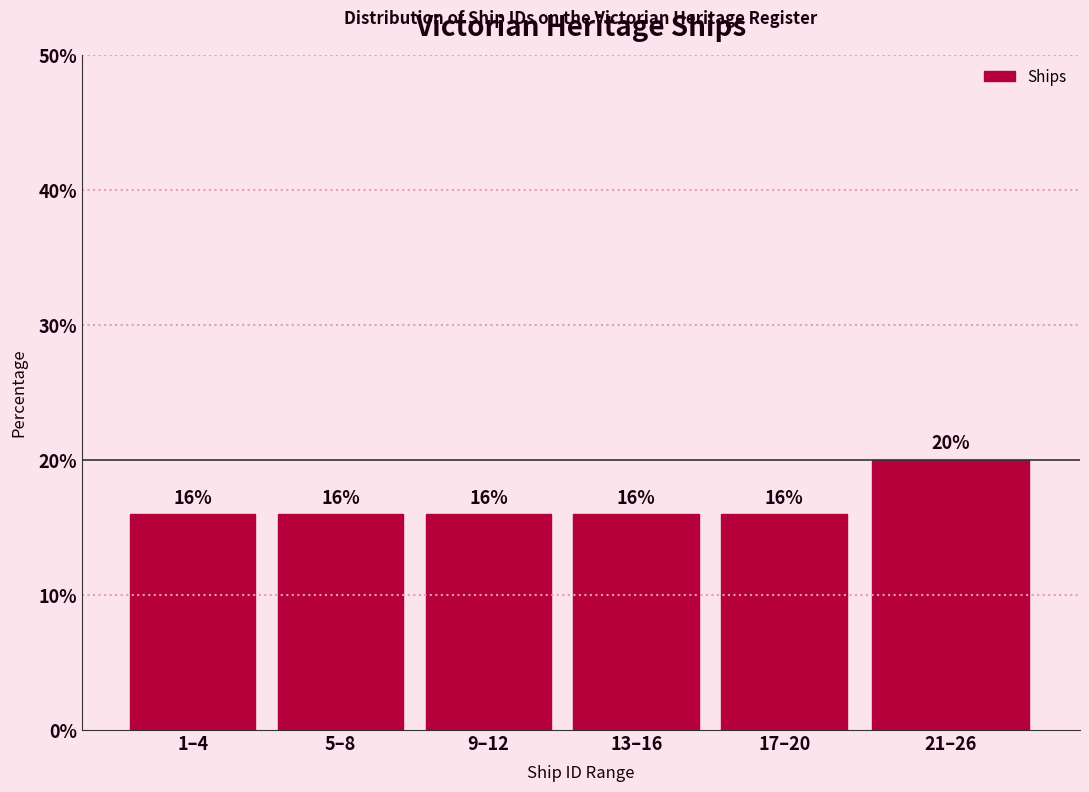

Reading right to left, transcribe all the data shown in this chart.

21–26=20	17–20=16	13–16=16	9–12=16	5–8=16	1–4=16